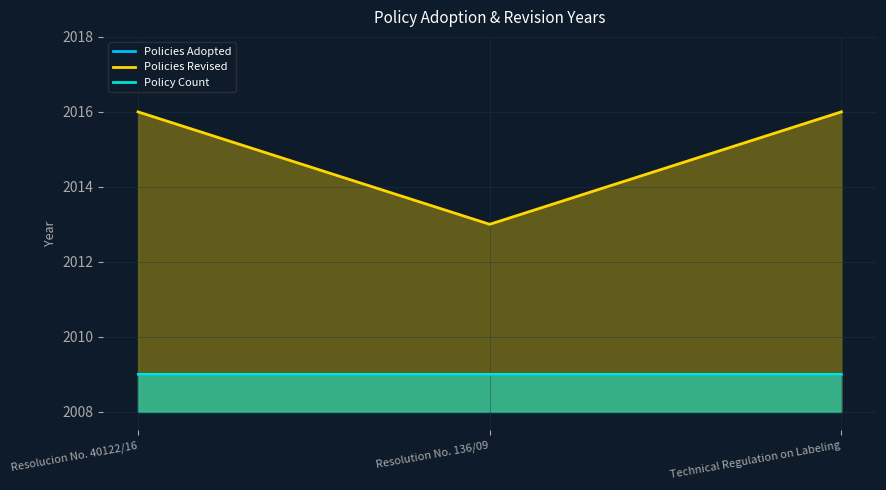

What is the label of the 3rd point from the right?

Resolucion No. 40122/16